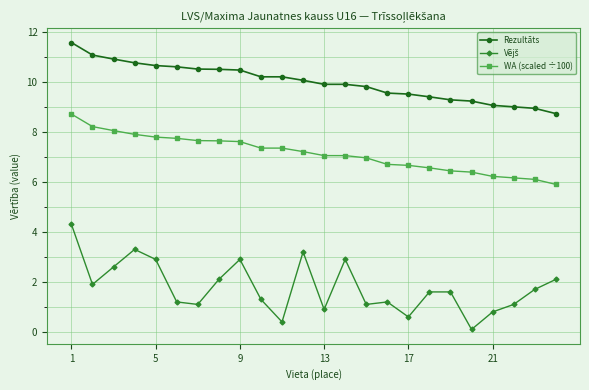

What is the difference between the second highest and minimum values in the Rezultāts series?

2.3